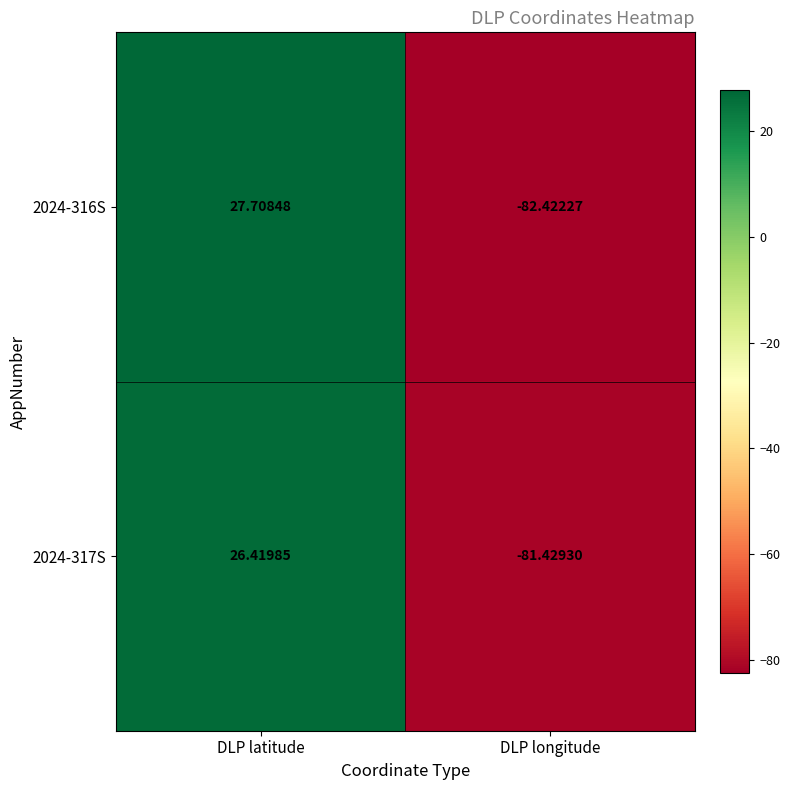

How many data points in 2024-316S are less than 27?

1